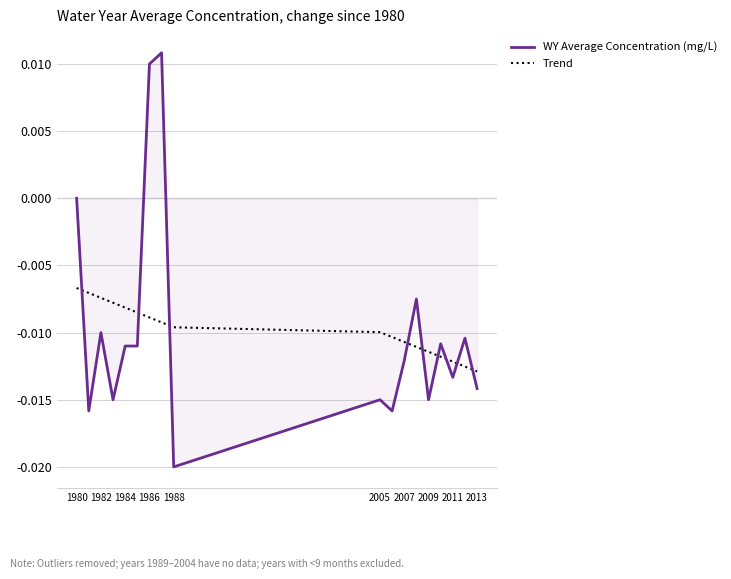

Rank the series by their maximum value, from highest to lowest.

WY Average Concentration (mg/L), Trend